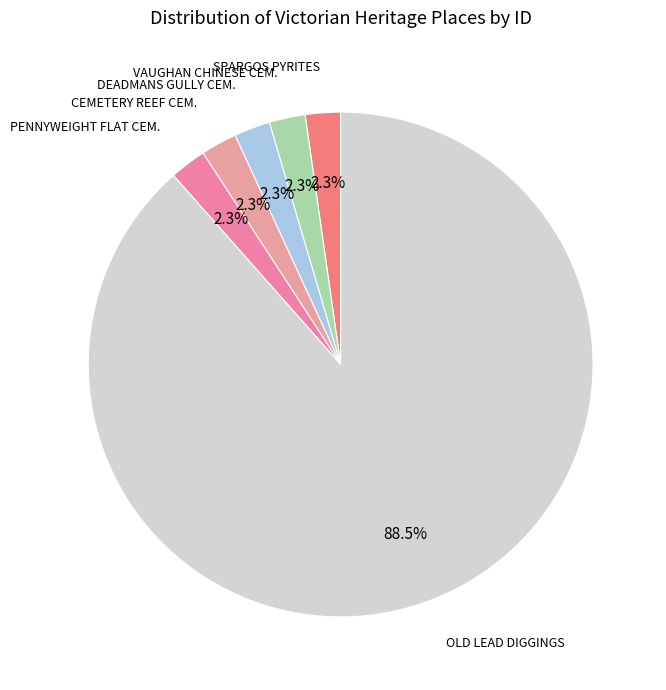

To the nearest percent, what is the difference between the largest and smallest slice percentages?

86%